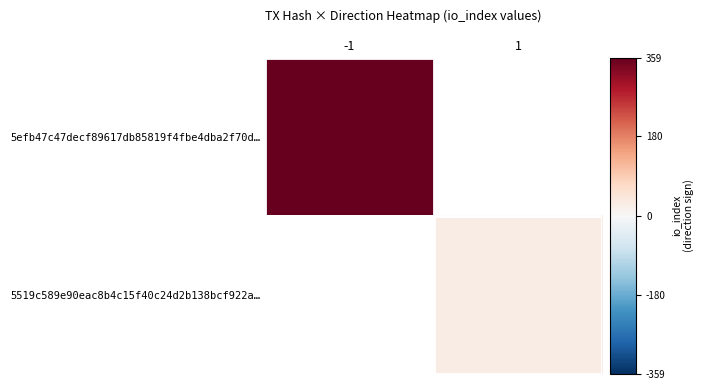

Rank the categories by 5519c589e90eac8b4c15f40c24d2b138bcf922a… value from lowest to highest.

-1, 1